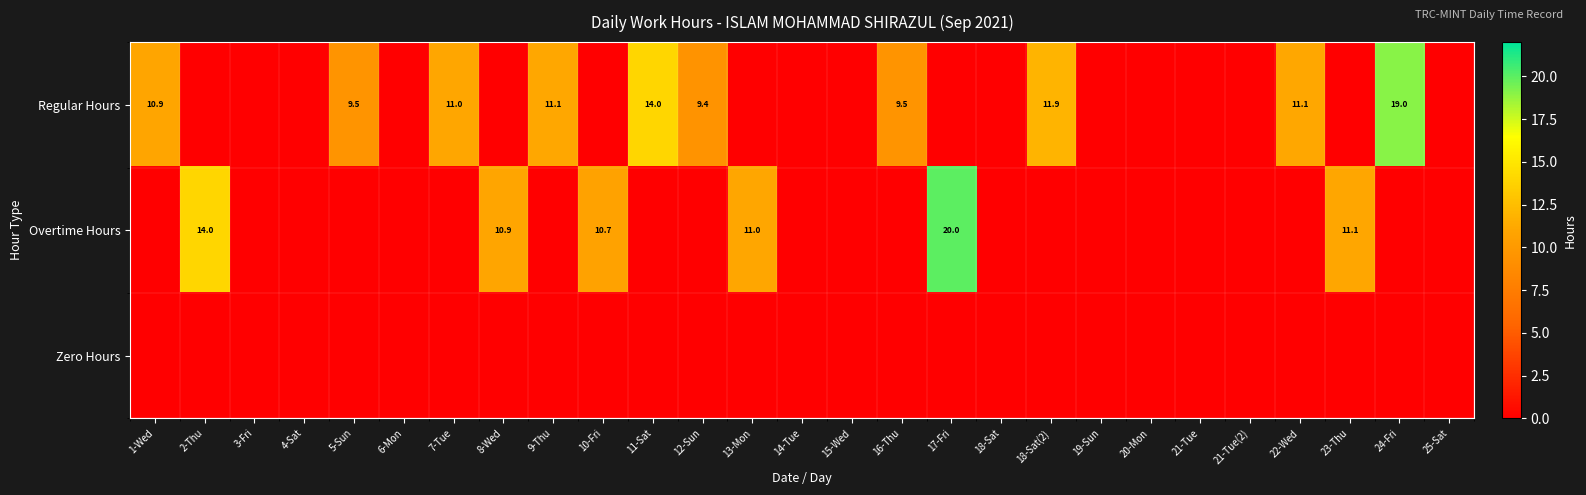

At which category does the chart reach its peak across all series?

17-Fri